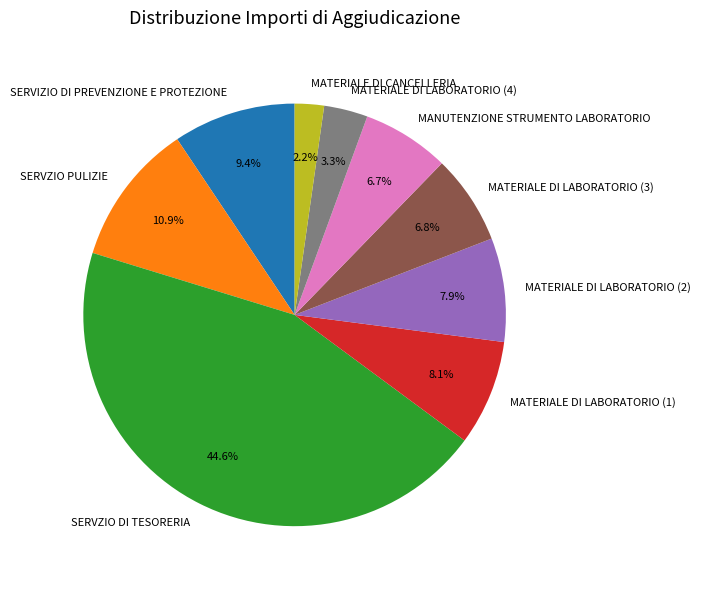

Does MATERIALE DI LABORATORIO (1) represent more than half of the total?

No